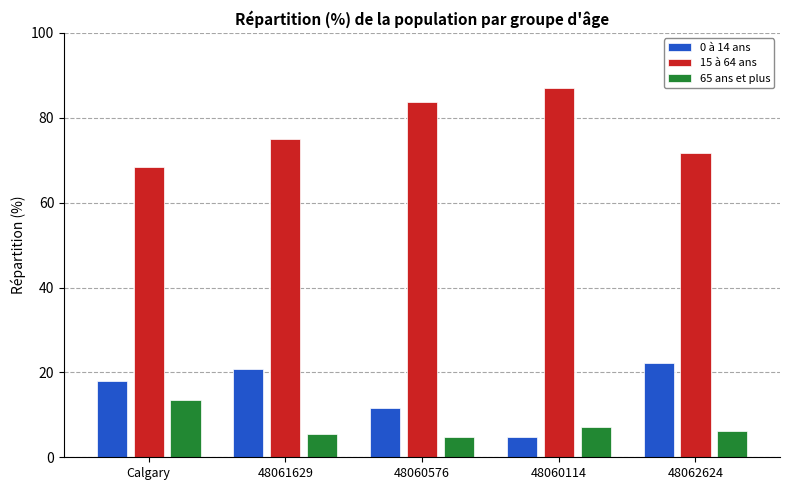

Read the 0 à 14 ans value at 48060114.

4.7